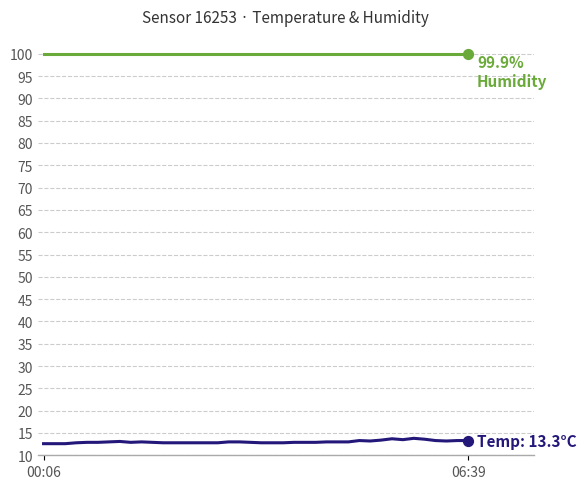

What is the maximum value shown in the chart?

99.9